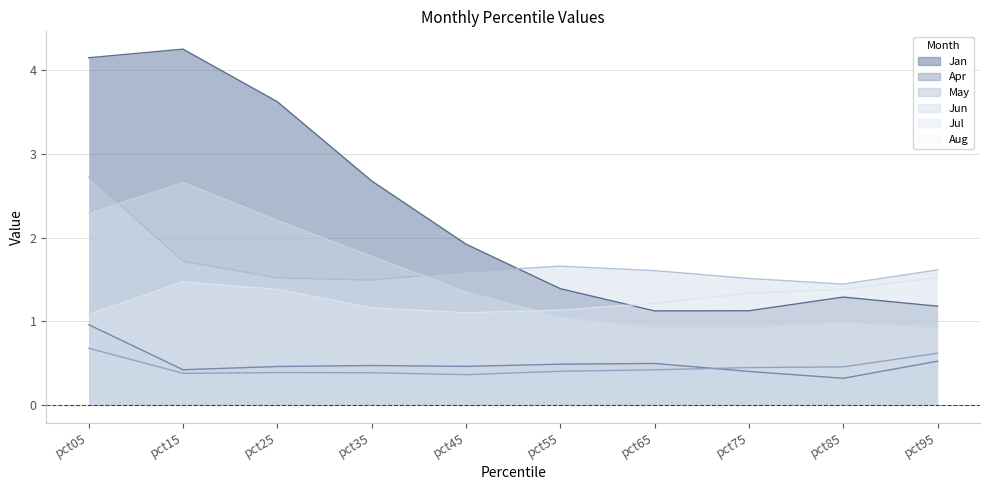

True or false: May and Aug cross at least once.

False